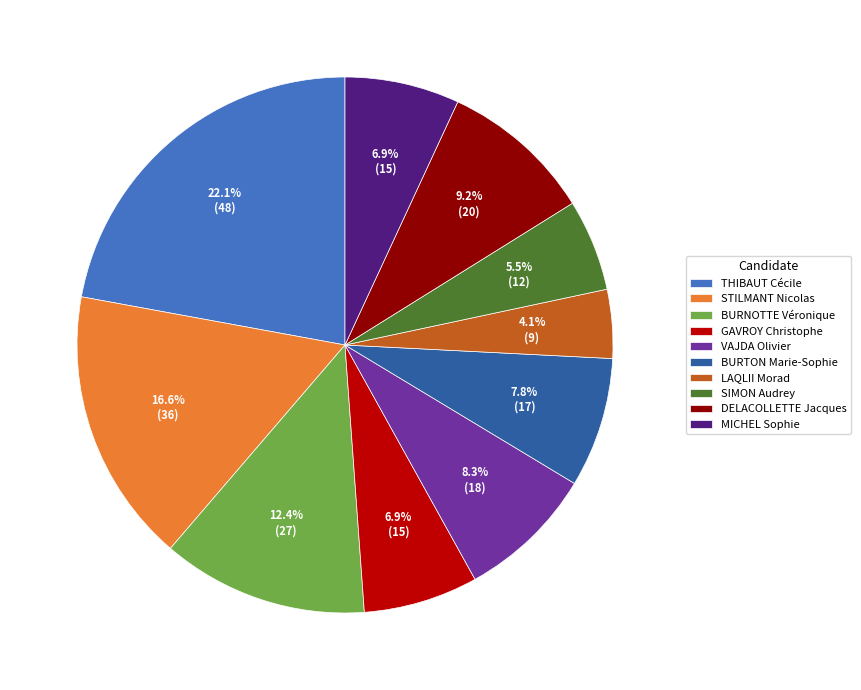

Between MICHEL Sophie and BURTON Marie-Sophie, which is larger?

BURTON Marie-Sophie